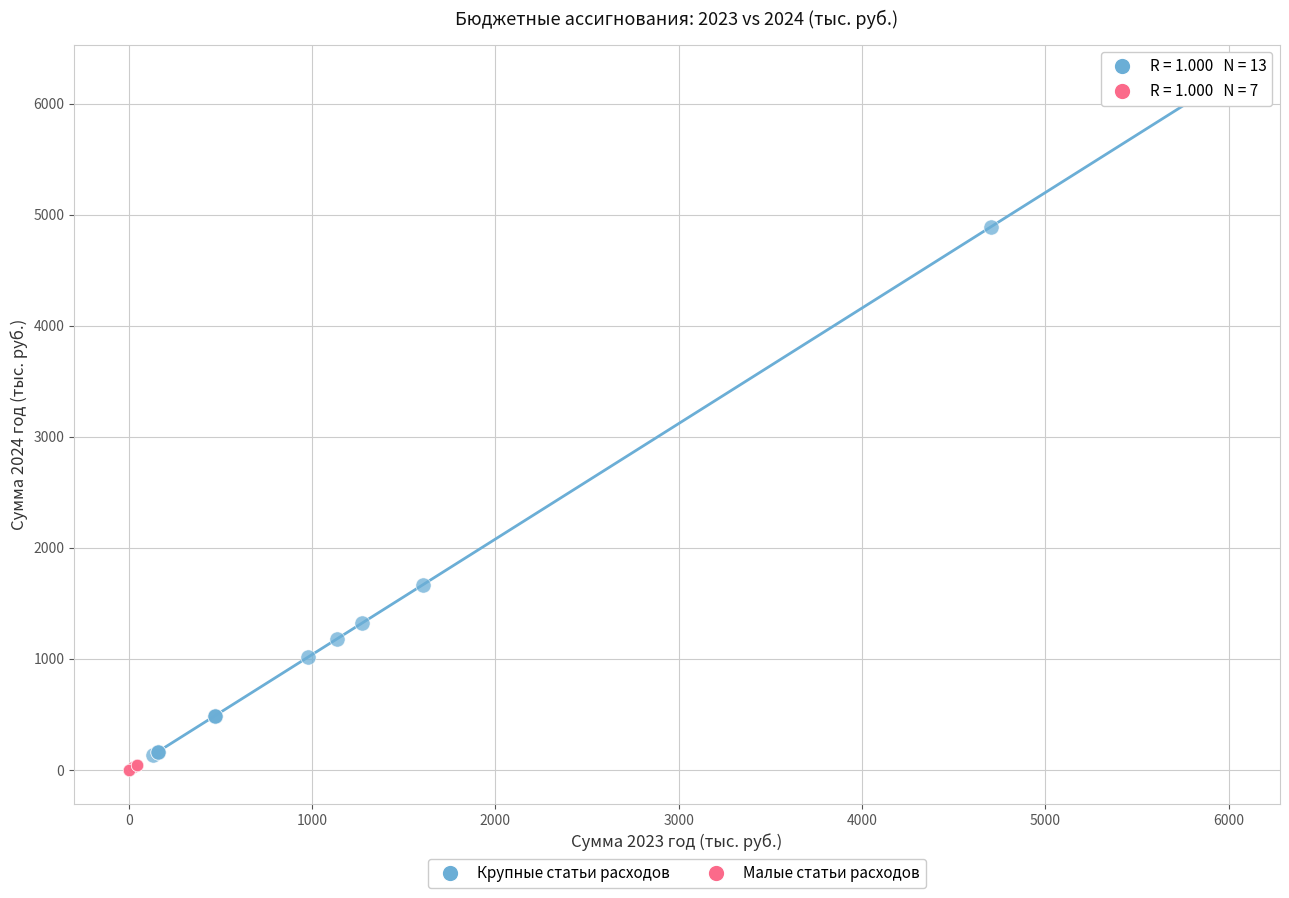

Which series reaches the maximum Y coordinate?

Крупные статьи расходов